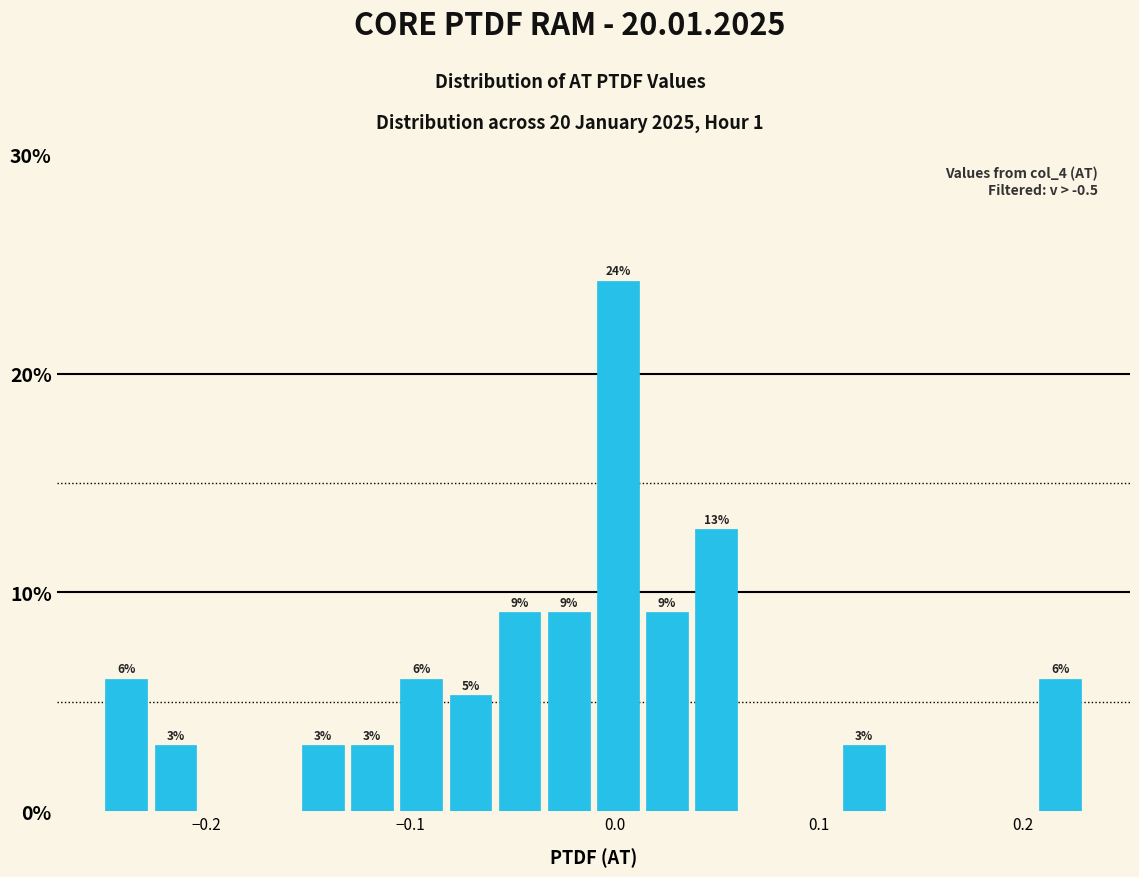

Around what value on the x-axis is the tallest bar? Give the approximate position of its centre, as read against the axis.

0.00